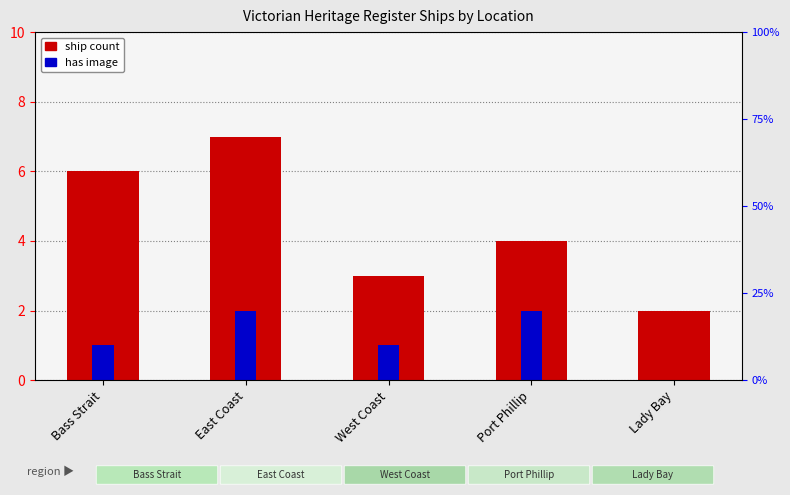

Reading left to right, list all the values displayed in this chart.

ship count: 6	7	3	4	2
has image: 1	2	1	2	0